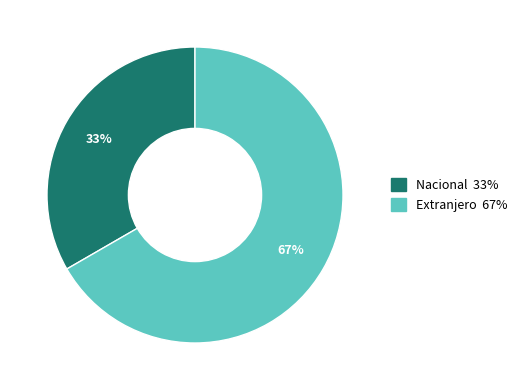

To the nearest percent, what is the average slice percentage?

50%